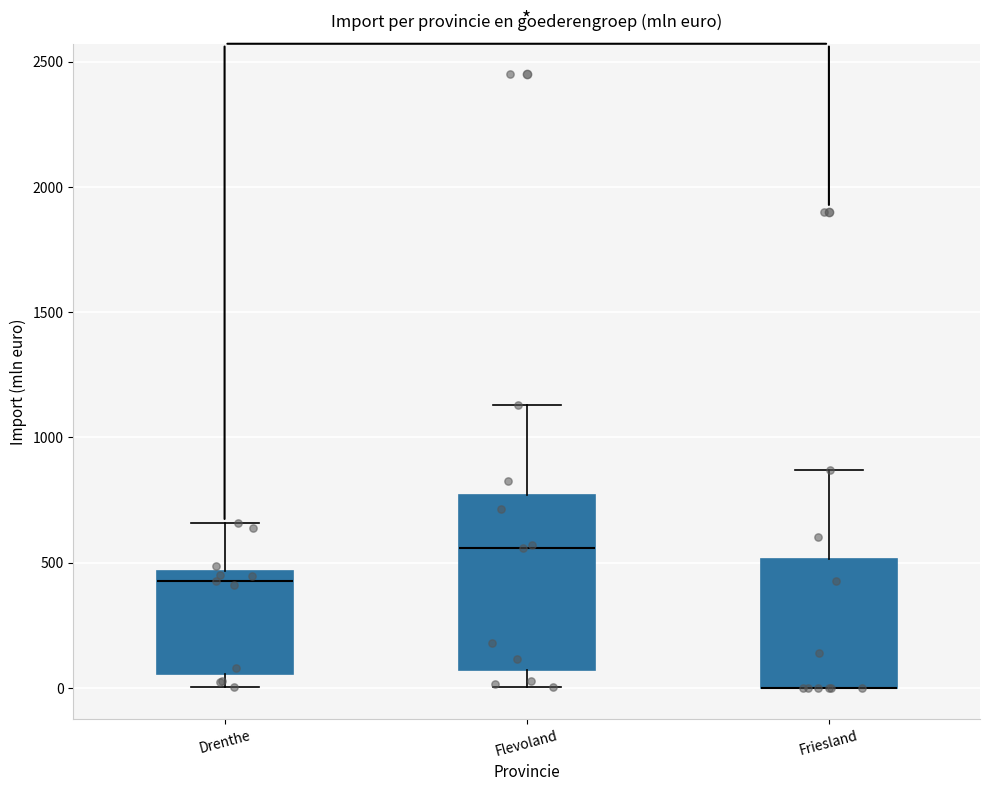

Reading left to right, read every box against the y-axis: the position of its median line, the range the box covers, and the ends of its whiskers. The values are not printed on the chart, so give them approximately, as read against the axis.

Drenthe: median 450 (just below the box's upper edge), box 50 to 450, whiskers 0 to 650
Flevoland: median 550, box 50 to 750, whiskers 0 to 1150
Friesland: median 0 (drawn on the box's lower edge), box 0 to 500, whiskers 0 to 850